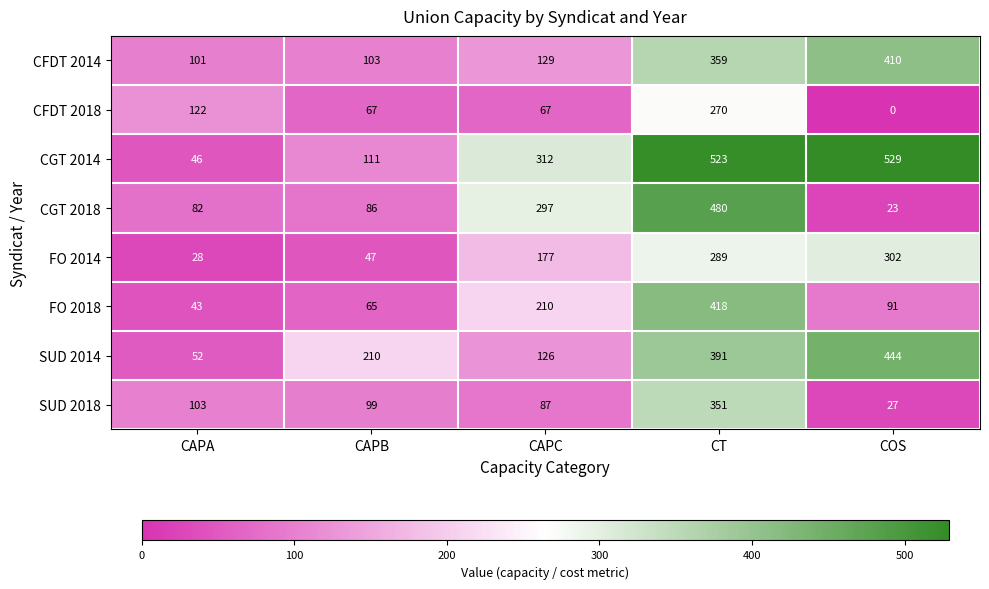

What is the average value of the CFDT 2014 series?

220